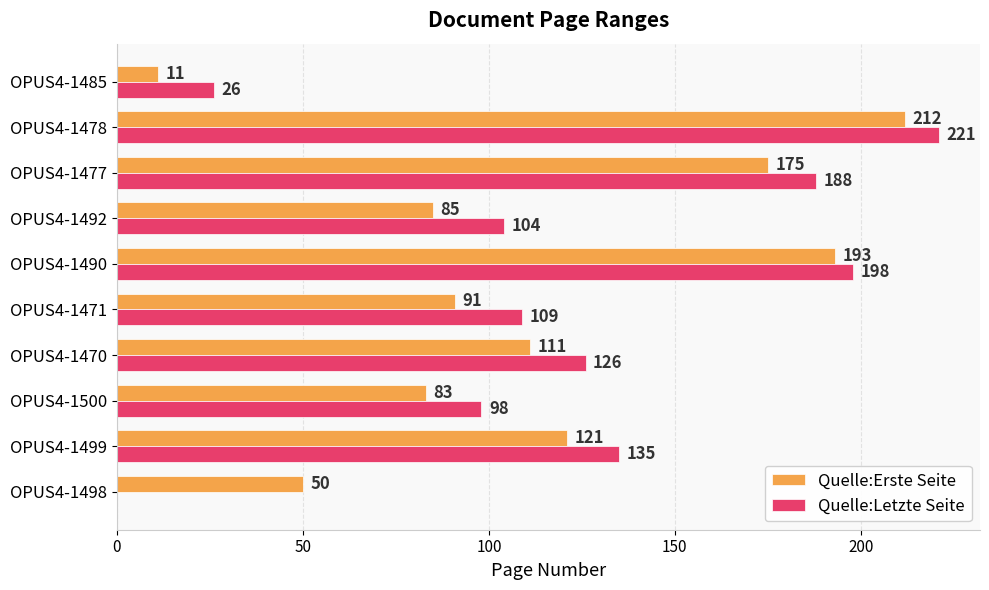

The value of Quelle:Erste Seite at OPUS4-1490 is 327. True or false?

False